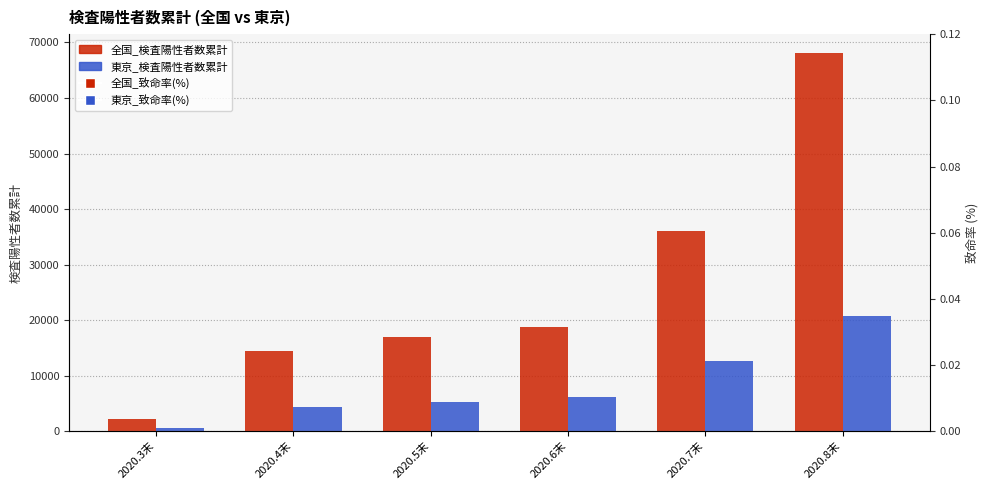

Which series has the largest Y range (max minus min)?

全国_検査陽性者数累計